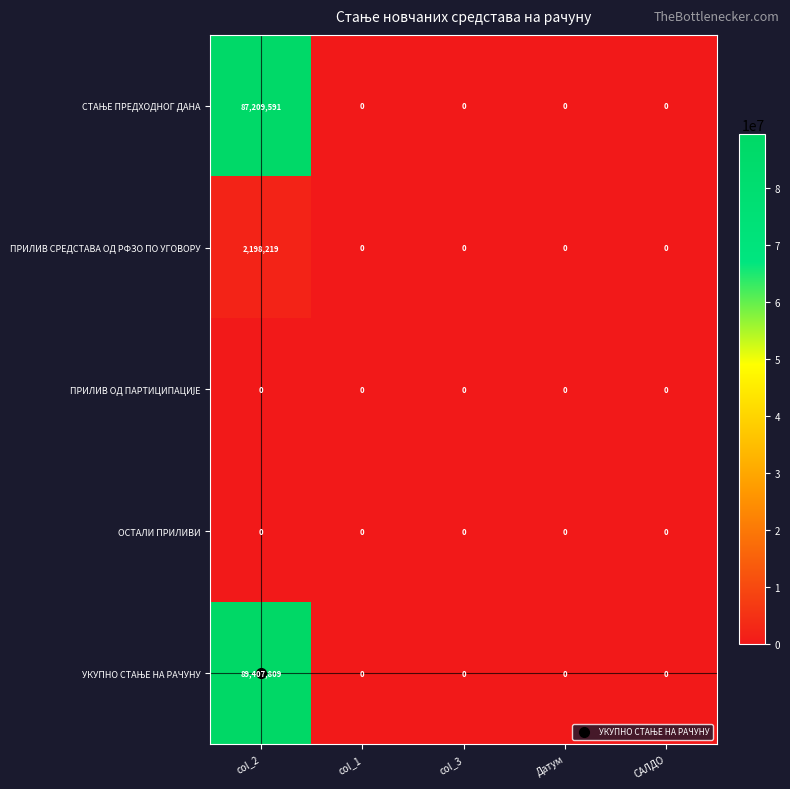

Which category has the highest value across all series?

col_2